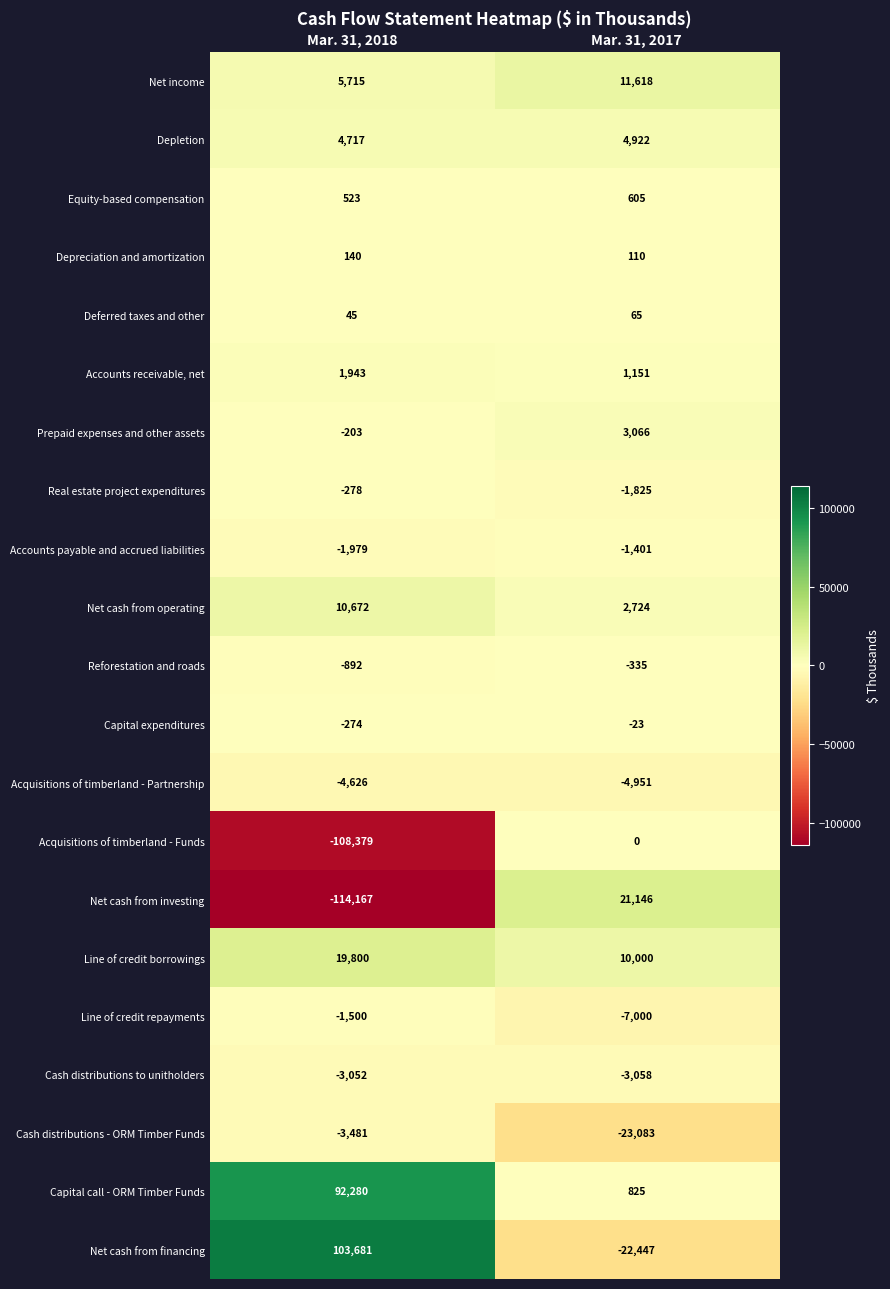

At how many categories does at least one series exceed 86987?

1